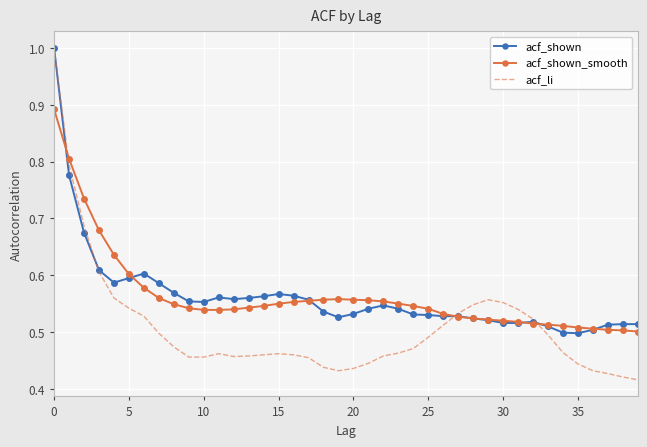

What is the maximum value for acf_li?

1.0